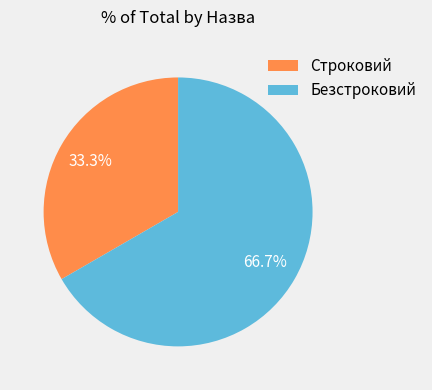

Which slice is the smallest?

Строковий